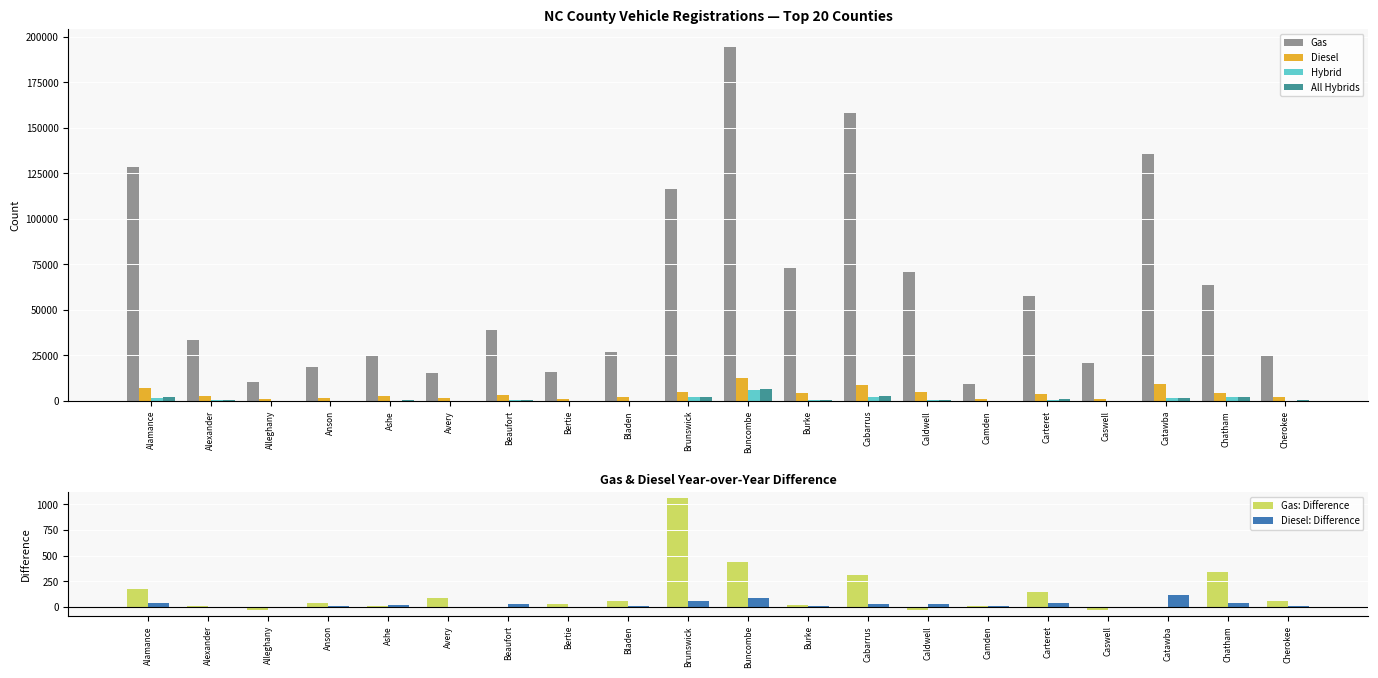

What value does the All Hybrids series have at Chatham?

2236